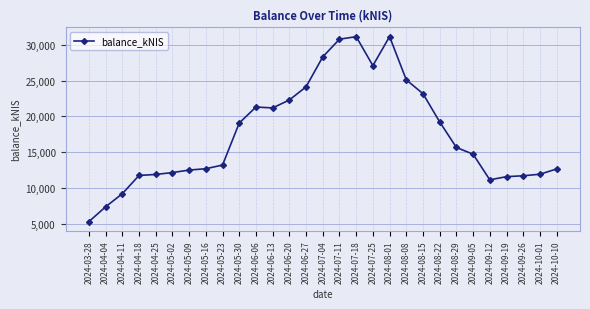

The chart shows a value of 25120.3 at 2024-08-08. True or false?

True